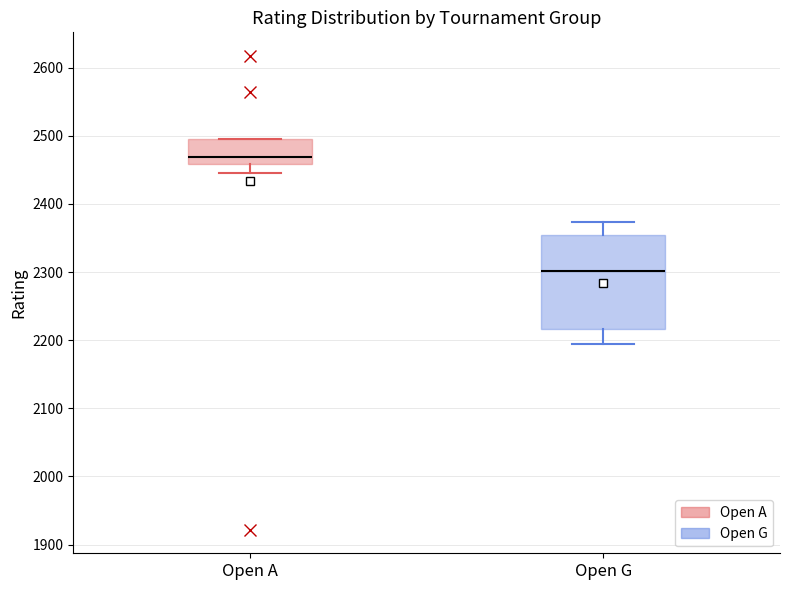

Reading left to right, read every box against the y-axis: the position of its median line, the range the box covers, and the ends of its whiskers. The values are not printed on the chart, so give them approximately, as read against the axis.

Open A: median 2470, box 2460 to 2500, whiskers 2450 to 2500
Open G: median 2300, box 2220 to 2360, whiskers 2200 to 2370